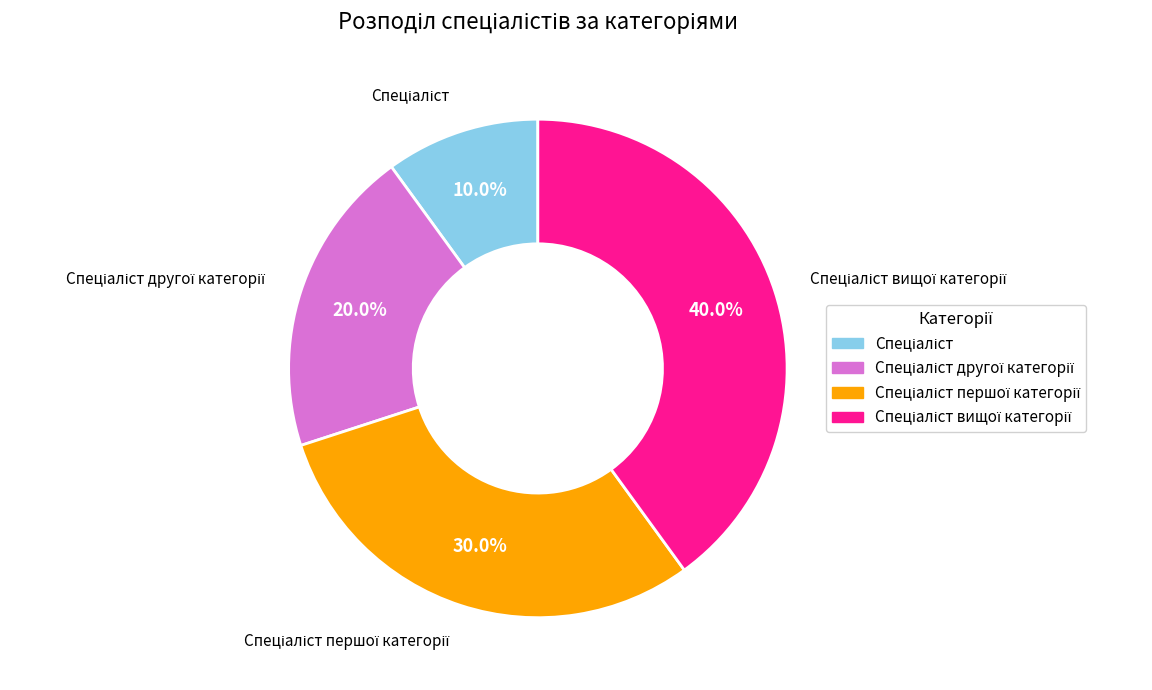

Does any single category account for the majority?

No